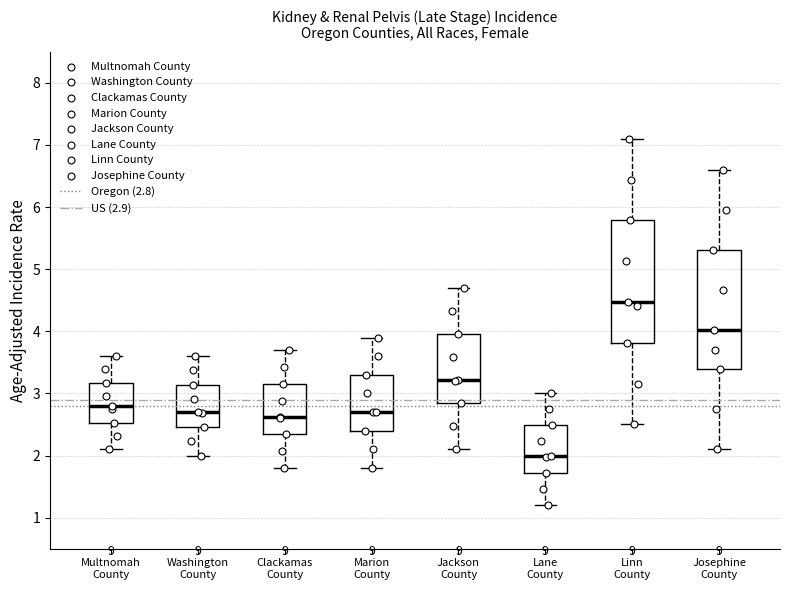

Reading left to right, read every box against the y-axis: the position of its median line, the range the box covers, and the ends of its whiskers. The values are not printed on the chart, so give them approximately, as read against the axis.

Multnomah County: median 2.8, box 2.5 to 3.2, whiskers 2.1 to 3.6
Washington County: median 2.7, box 2.5 to 3.1, whiskers 2.0 to 3.6
Clackamas County: median 2.6, box 2.3 to 3.2, whiskers 1.8 to 3.7
Marion County: median 2.7, box 2.4 to 3.3, whiskers 1.8 to 3.9
Jackson County: median 3.2, box 2.8 to 4.0, whiskers 2.1 to 4.7
Lane County: median 2.0, box 1.7 to 2.5, whiskers 1.2 to 3.0
Linn County: median 4.5, box 3.8 to 5.8, whiskers 2.5 to 7.1
Josephine County: median 4.0, box 3.4 to 5.3, whiskers 2.1 to 6.6